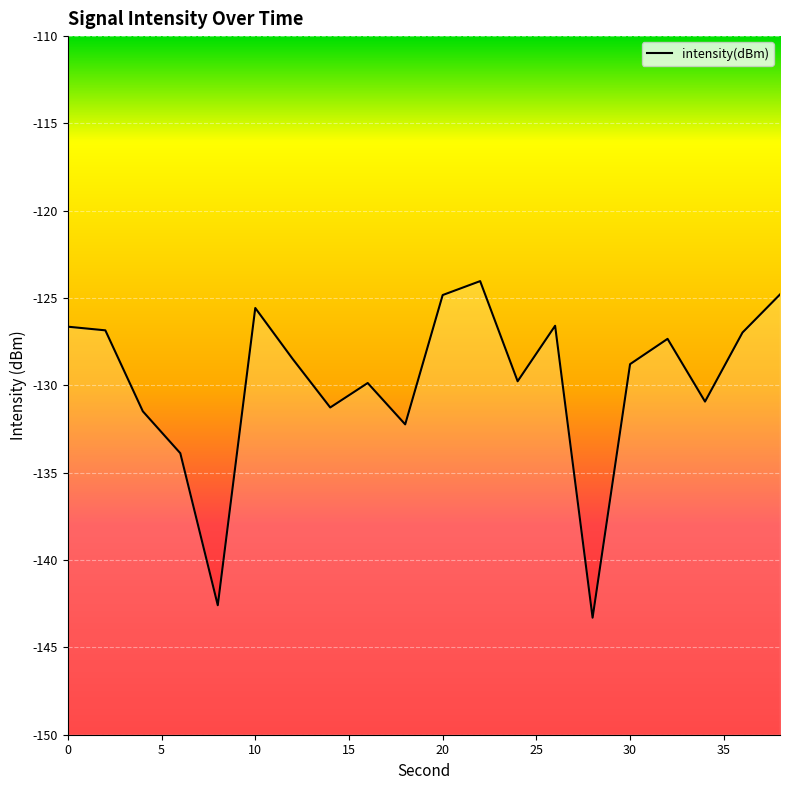

What value does the data have at 32?

-127.3